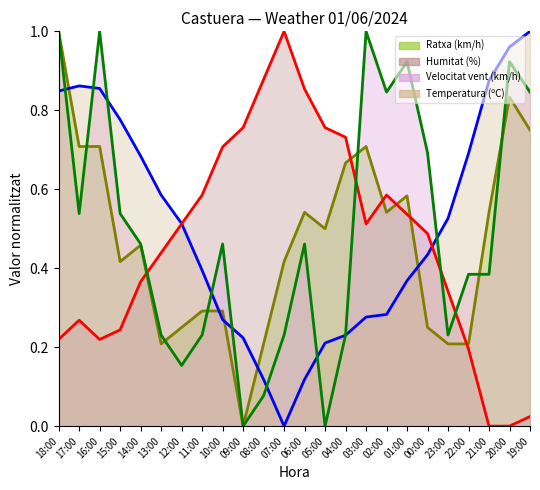

What is the sum of the Humitat (%) values at 21:00 and 00:00?

0.5